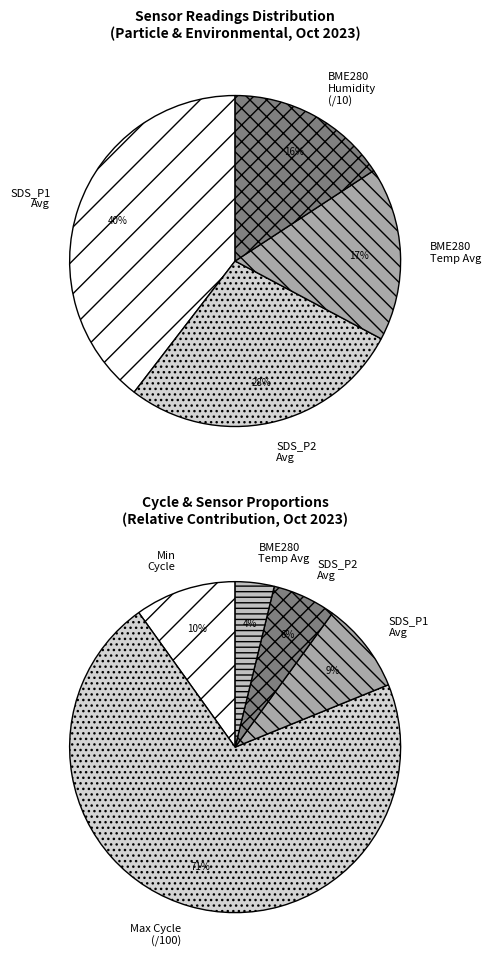

Is it true that 26 is 2% of the pie?

True